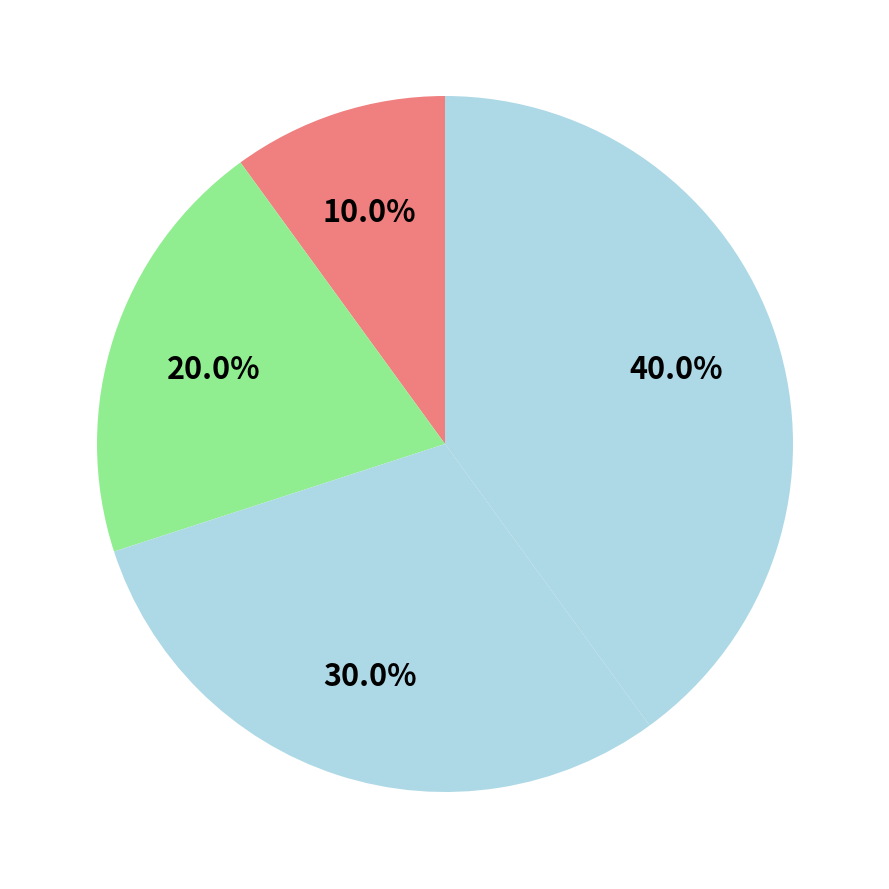

How many slices are in this pie chart?

4